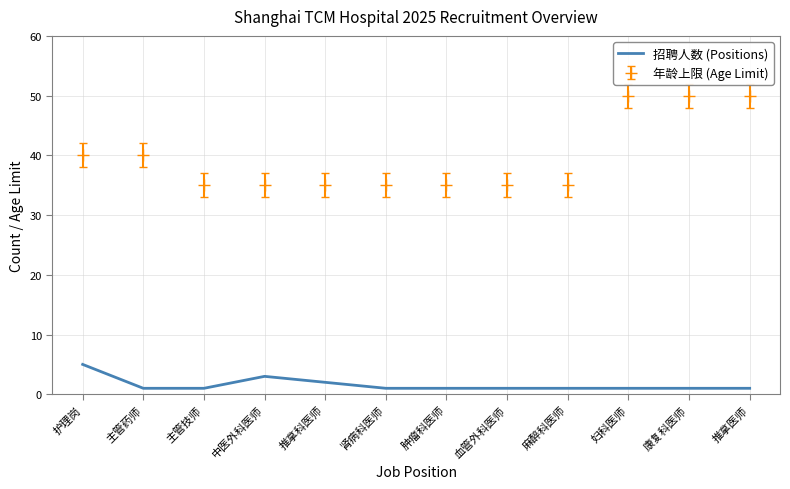

What position from the left is 中医外科医师?

4